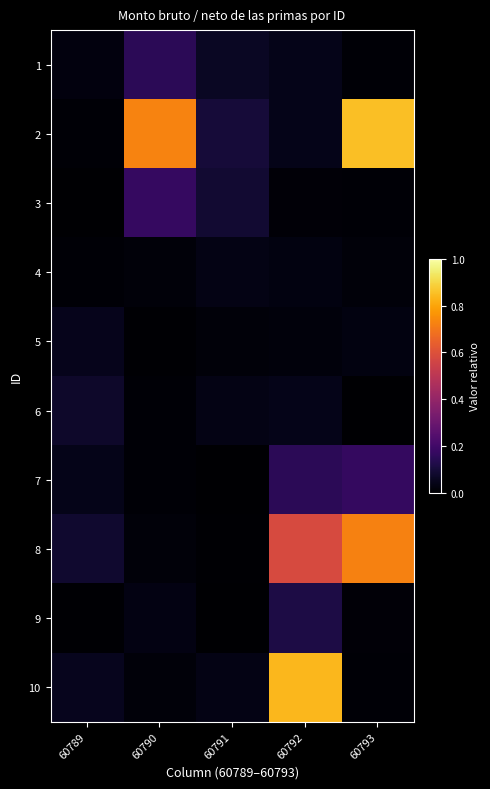

Reading left to right, list all the values displayed in this chart.

1: 60789=0.0	60790=0.2	60791=0.1	60792=0.0	60793=0.0
2: 60789=0.0	60790=0.7	60791=0.1	60792=0.0	60793=0.9
3: 60789=0.0	60790=0.2	60791=0.1	60792=0.0	60793=0.0
4: 60789=0.0	60790=0.0	60791=0.0	60792=0.0	60793=0.0
5: 60789=0.0	60790=0.0	60791=0.0	60792=0.0	60793=0.0
6: 60789=0.1	60790=0.0	60791=0.0	60792=0.0	60793=0.0
7: 60789=0.0	60790=0.0	60791=0.0	60792=0.1	60793=0.2
8: 60789=0.1	60790=0.0	60791=0.0	60792=0.6	60793=0.7
9: 60789=0.0	60790=0.0	60791=0.0	60792=0.1	60793=0.0
10: 60789=0.1	60790=0.0	60791=0.0	60792=0.8	60793=0.0